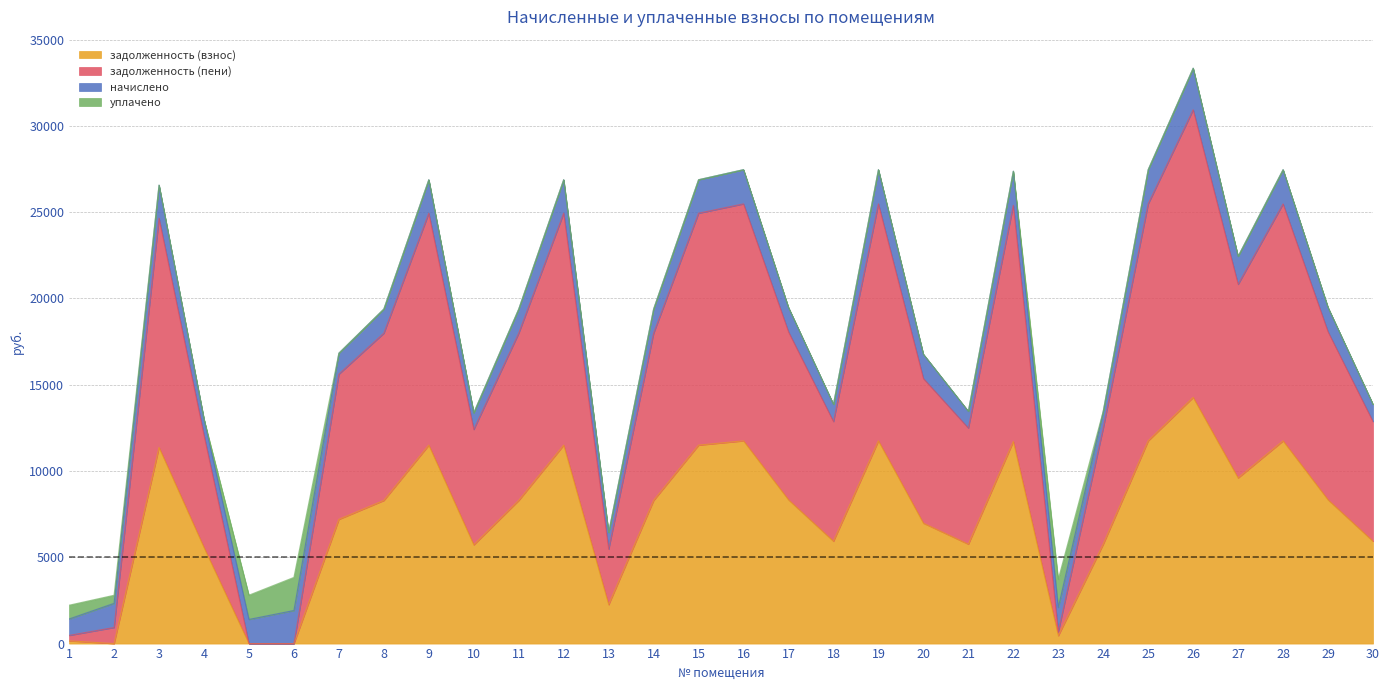

What is the value of the задолженность (пени) point at the 15th from the left?

24942.4